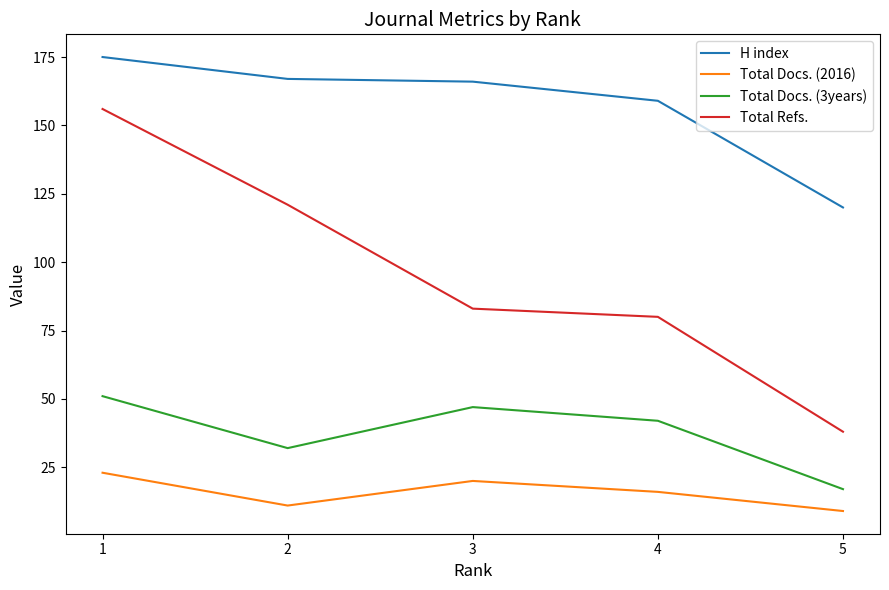

True or false: H index and Total Docs. (2016) cross at least once.

False